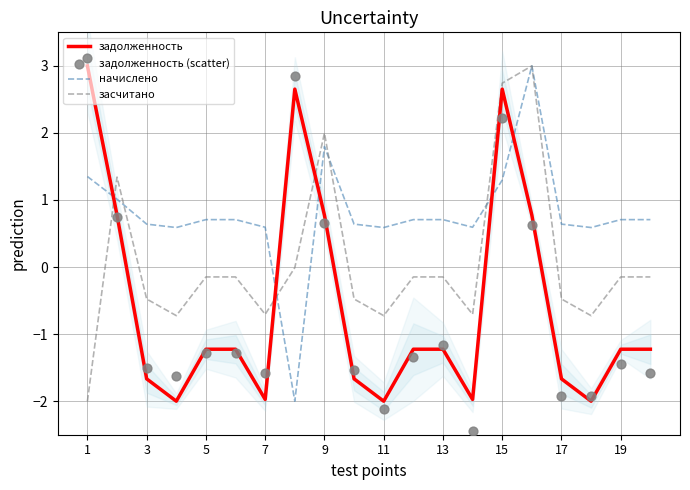

Which series contains the highest Y value?

задолженность (scatter)